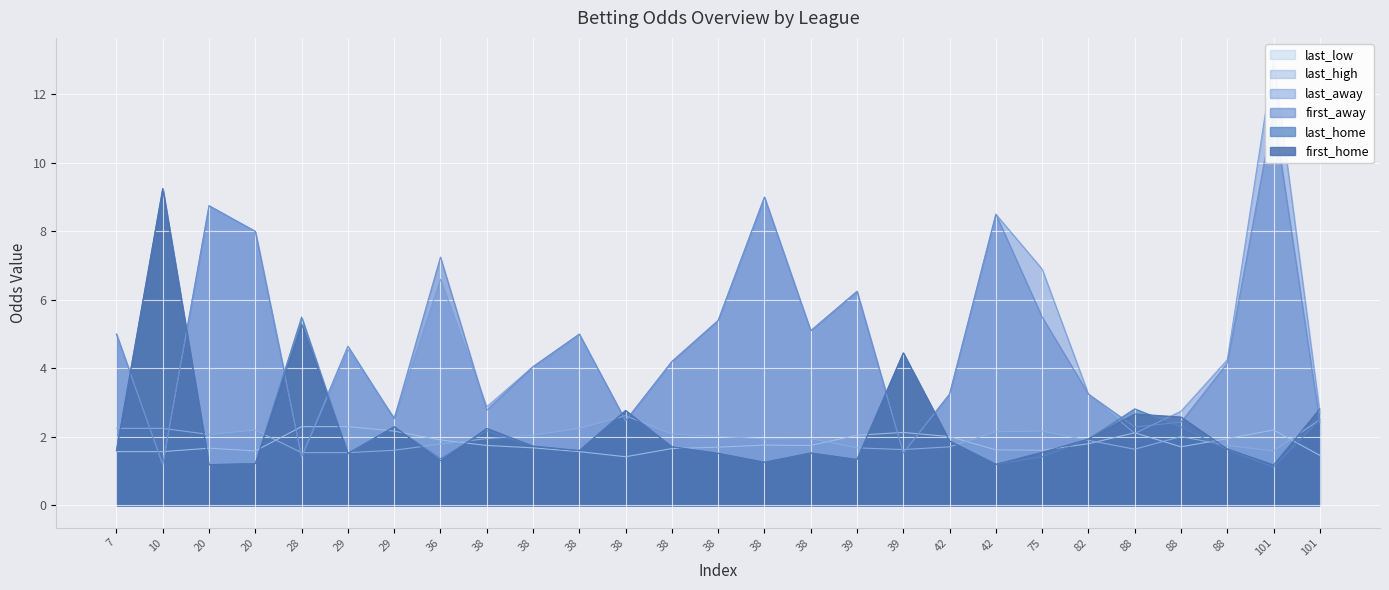

In last_high, how many points are higher than both neighbors (excluding endpoints)?

5